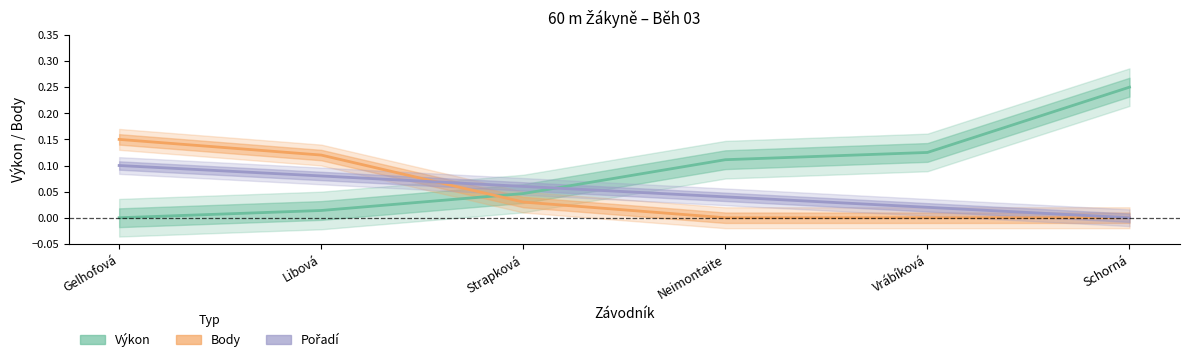

Reading left to right, what are all the values shown in this chart?

Výkon: 0.0	0.0	0.0	0.1	0.1	0.2
Body: 0.1	0.1	0.0	0.0	0.0	0.0
Pořadí: 0.1	0.1	0.1	0.0	0.0	0.0